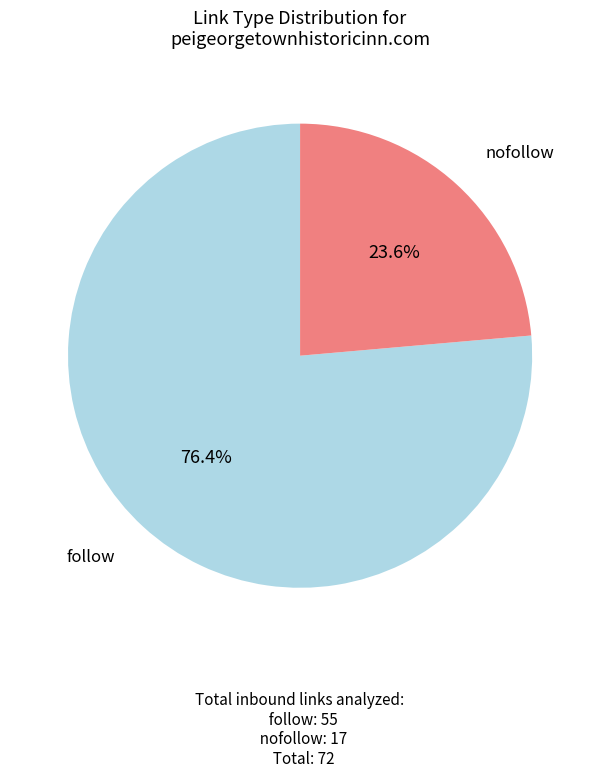

Does any single category account for the majority?

Yes